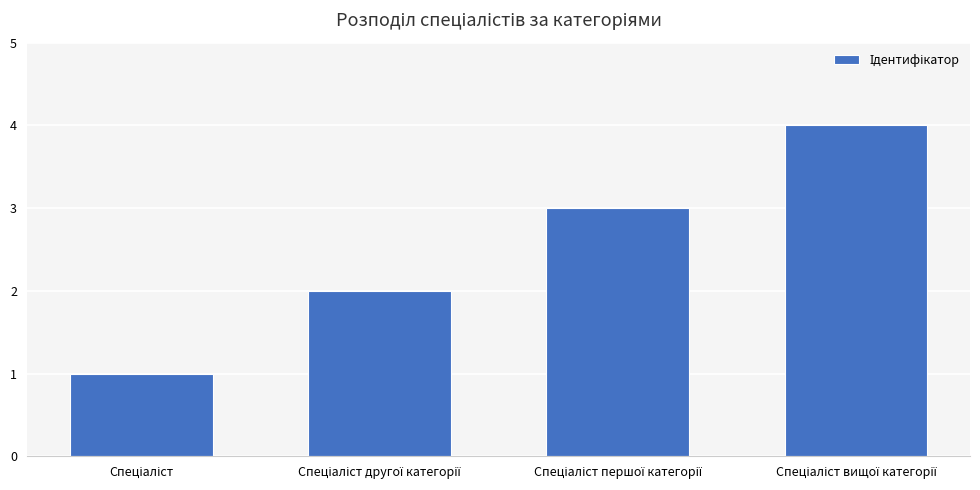

What is the greatest value displayed?

4